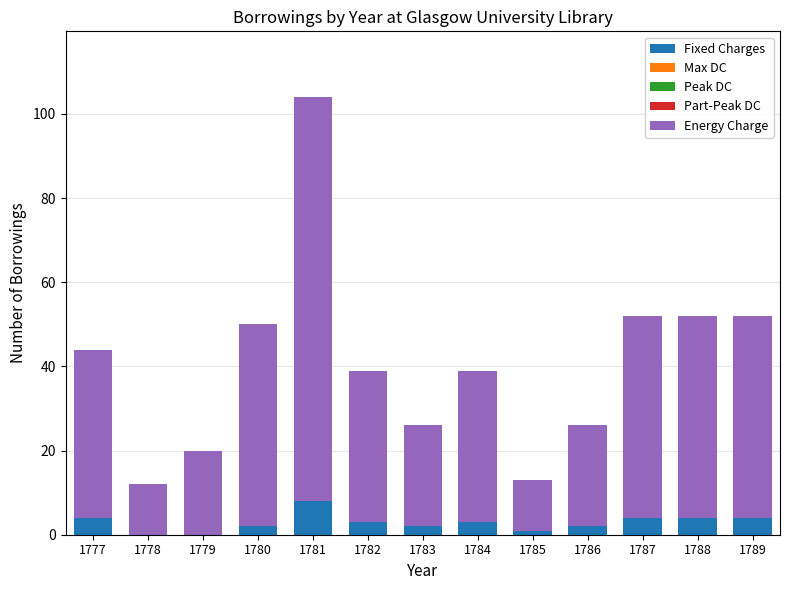

What is the total value across all series at 1777?

44